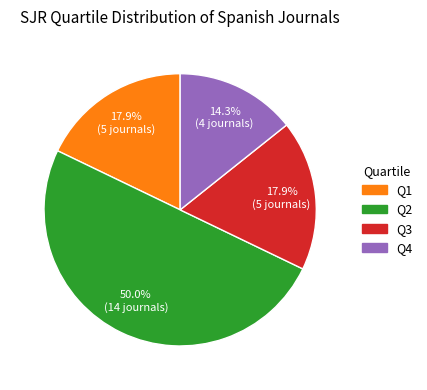

Do Q1 and Q3 together represent more than half of the pie?

No